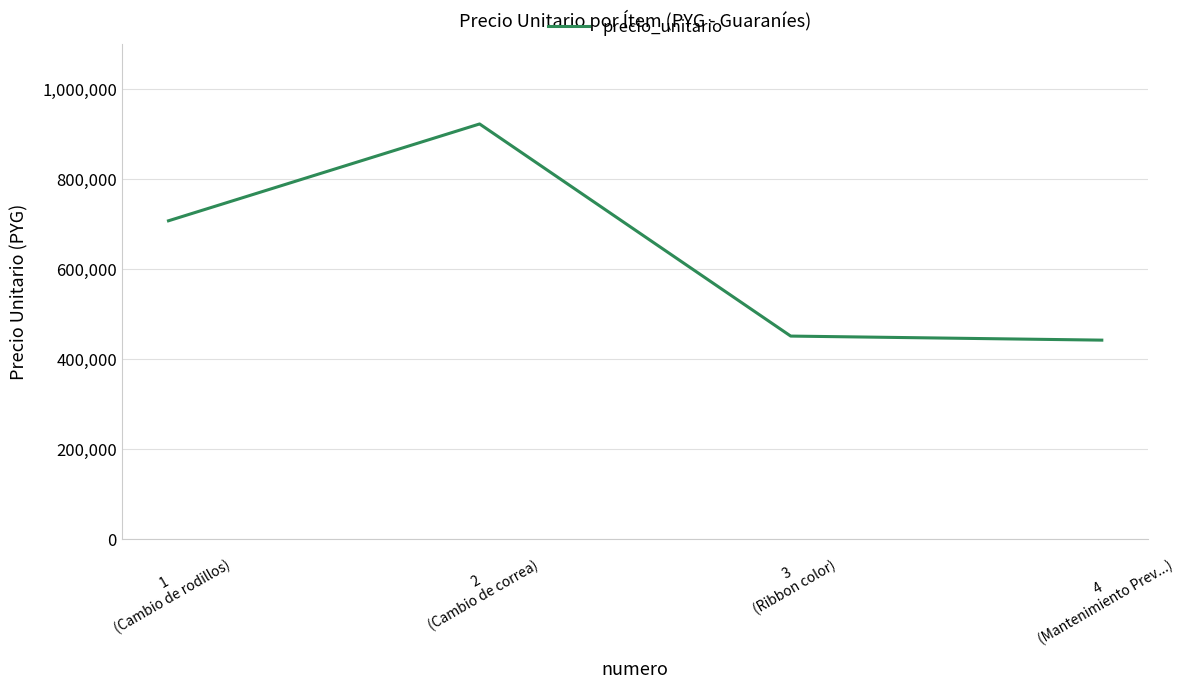

List the labels in order of value, largest first.

2
(Cambio de correa), 1
(Cambio de rodillos), 3
(Ribbon color), 4
(Mantenimiento Prev...)